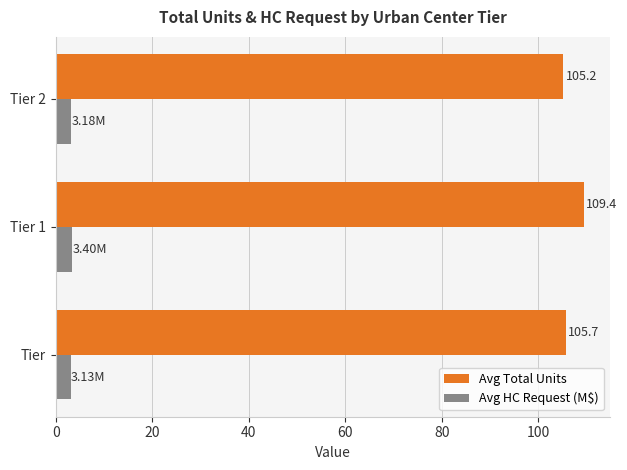

Count the Avg HC Request (M$) values in the range 3 to 4.

3